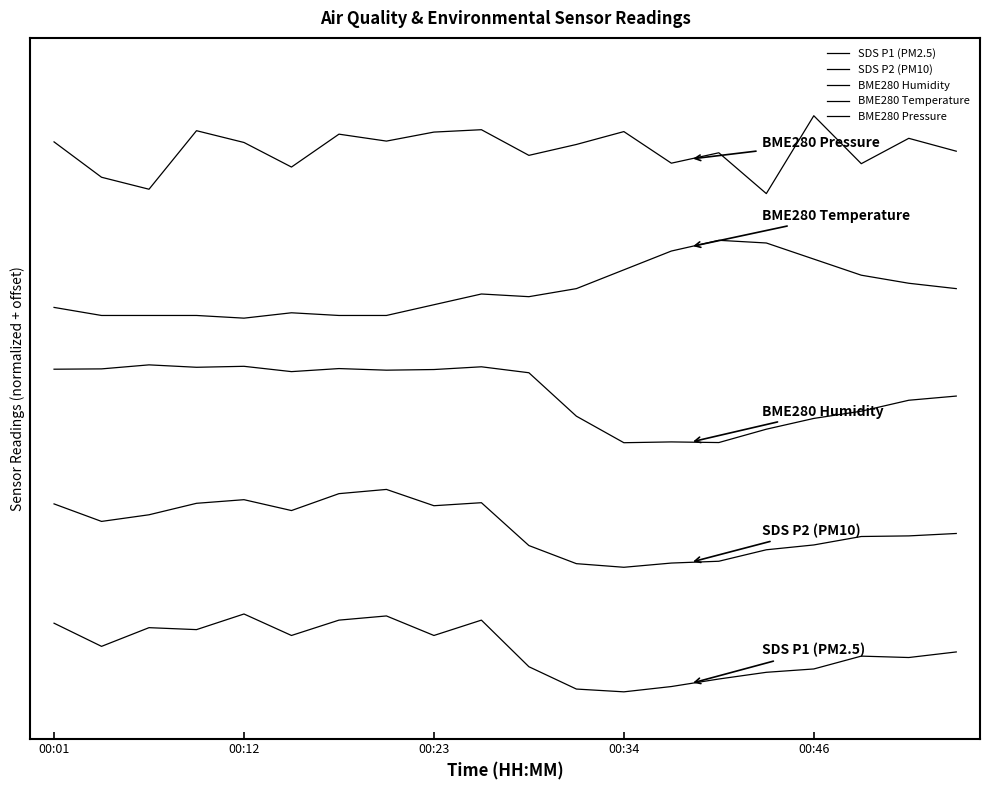

Does the chart display data point markers on the line(s)?

No